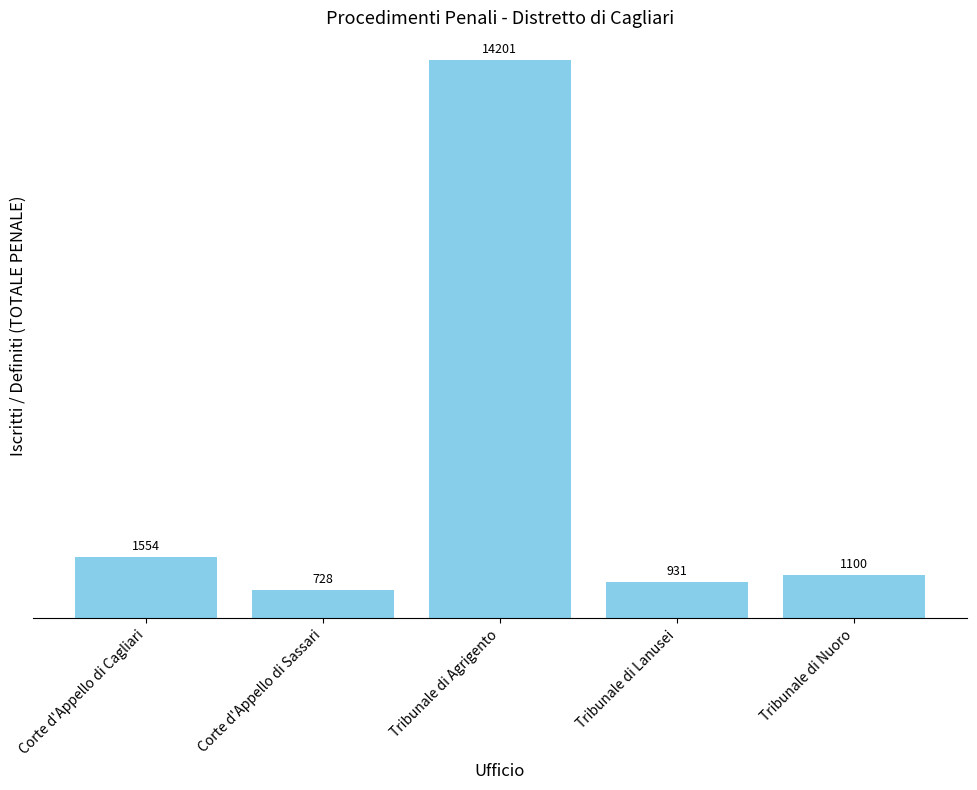

What is the approximate value at Tribunale di Lanusei, to the nearest 50?

950